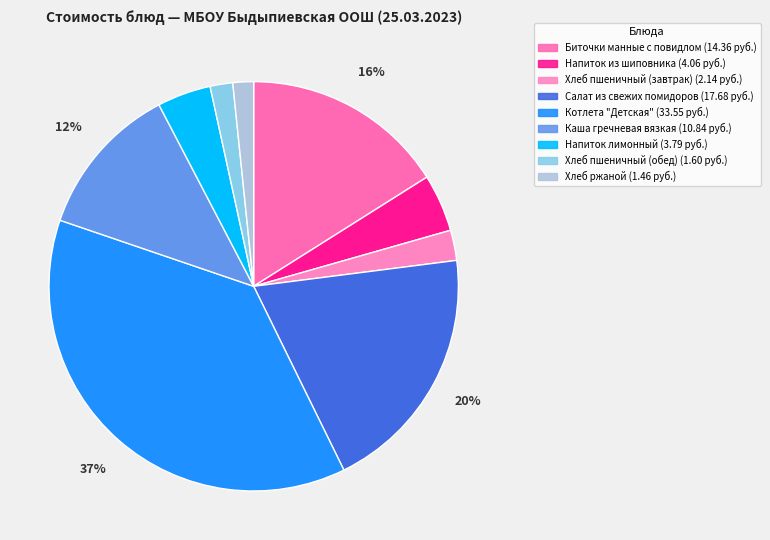

Count the number of slices in the pie.

9